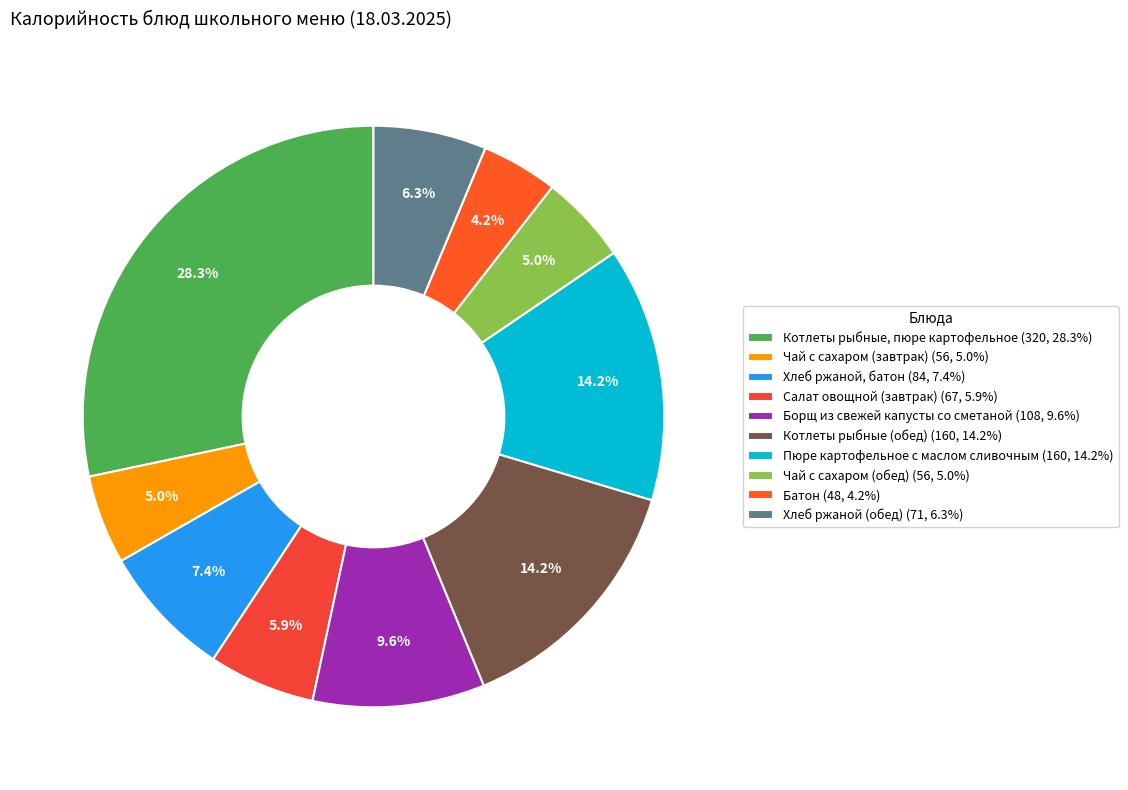

True or false: Салат овощной (завтрак) accounts for 1% of the total.

False